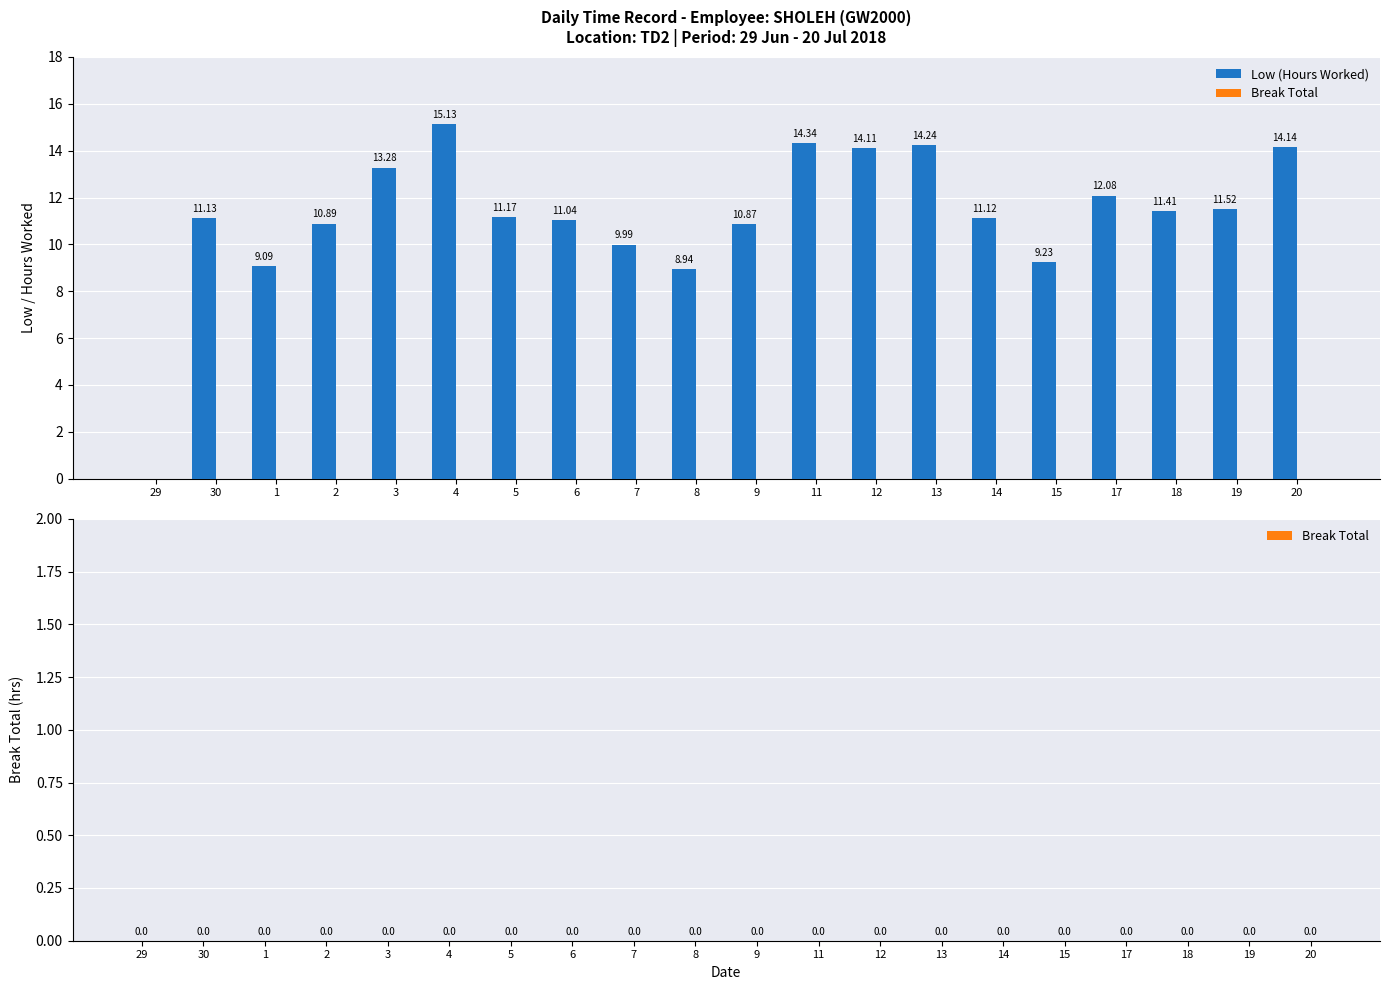

What is the ratio of the value at 30 to the value at 19?

1.0